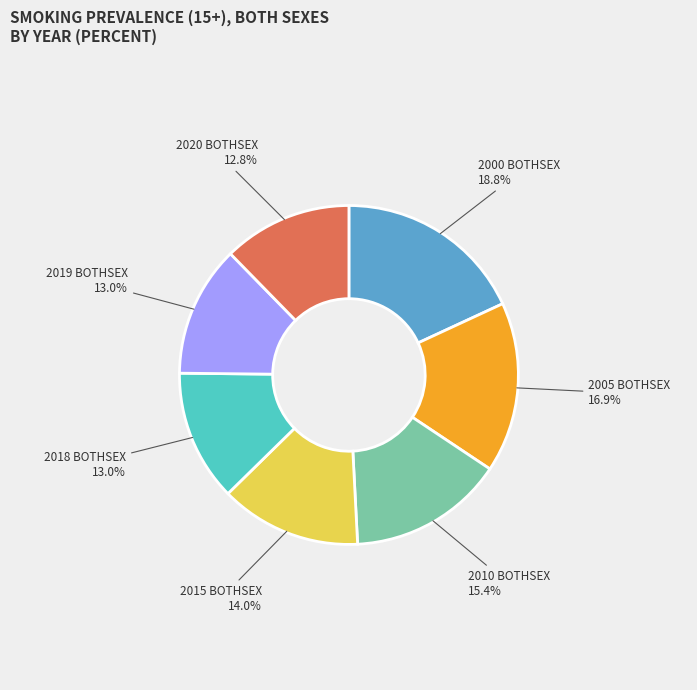

Does 2019 BOTHSEX represent more than half of the total?

No